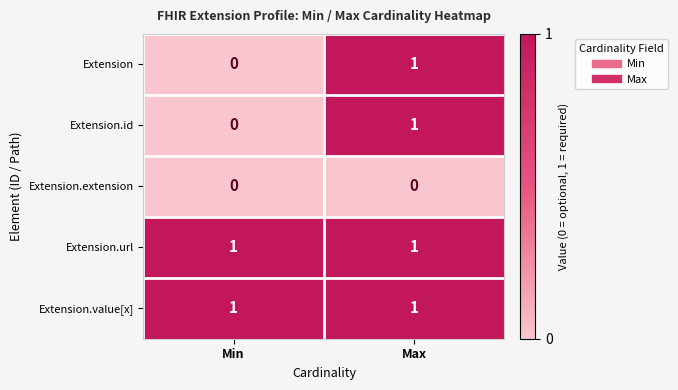

True or false: Extension.id has a value of 1 at Max.

True